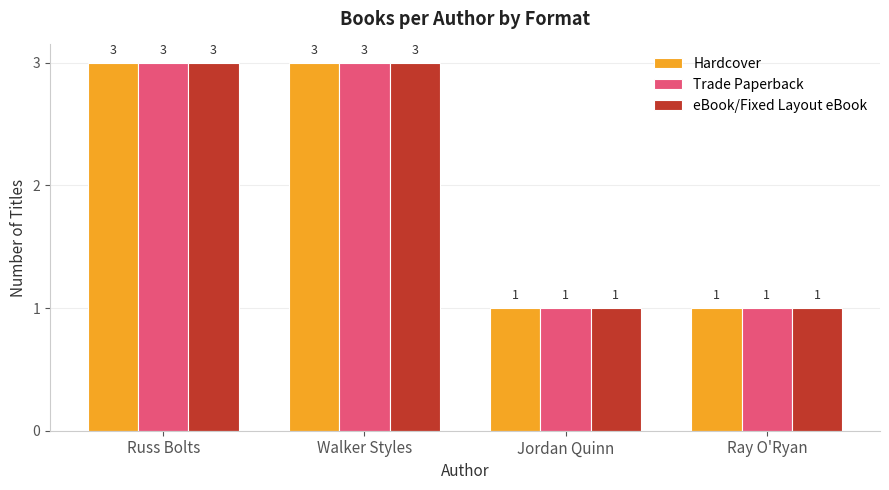

Reading right to left, what are all the values shown in this chart?

Hardcover: 1	1	3	3
Trade Paperback: 1	1	3	3
eBook/Fixed Layout eBook: 1	1	3	3